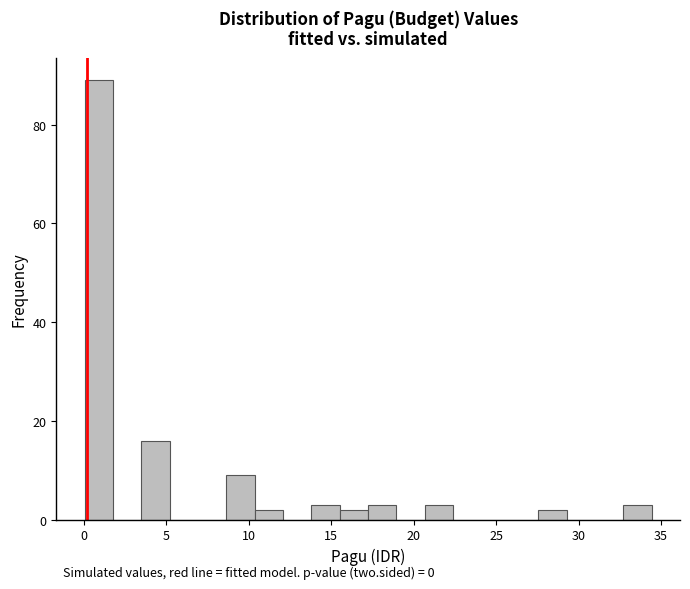

Read against the x-axis, roughly where is the centre of the tallest bar?

1.0